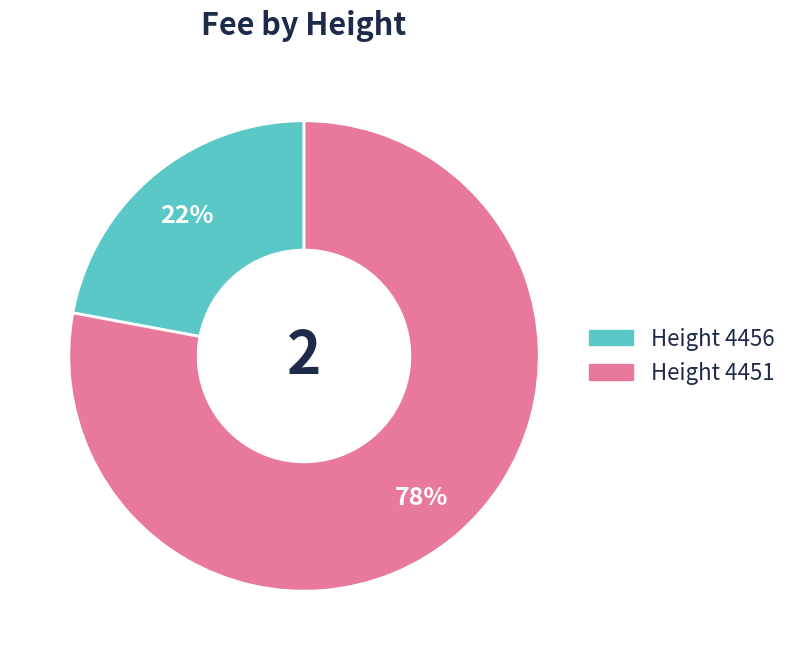

To the nearest percent, what is the difference between the largest and smallest slice percentages?

56%